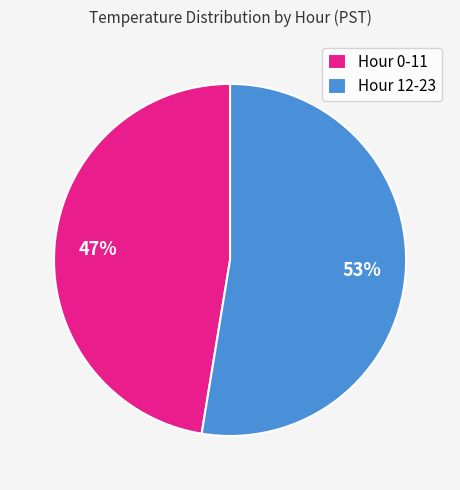

True or false: Hour 0-11 accounts for 47% of the total.

True